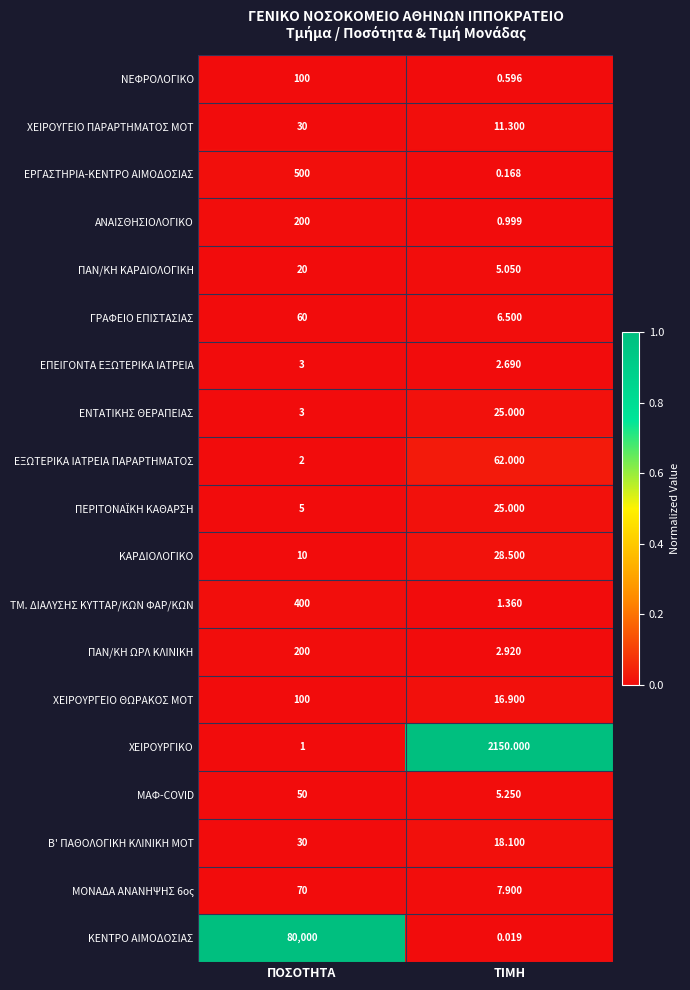

Between ΠΟΣΟΤΗΤΑ and ΤΙΜΗ, which series saw the biggest shift?

ΚΕΝΤΡΟ ΑΙΜΟΔΟΣΙΑΣ